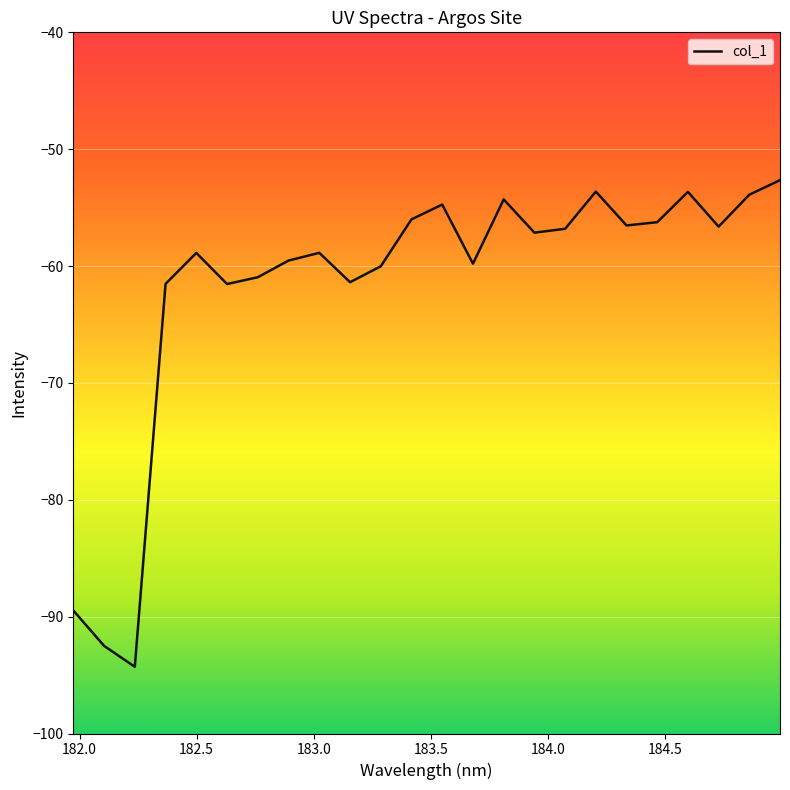

Is this an area chart (filled region under the line)?

No